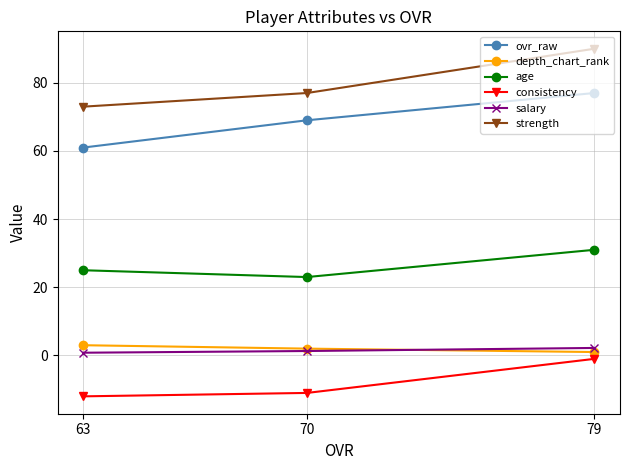

At which label does salary first exceed 1?

79